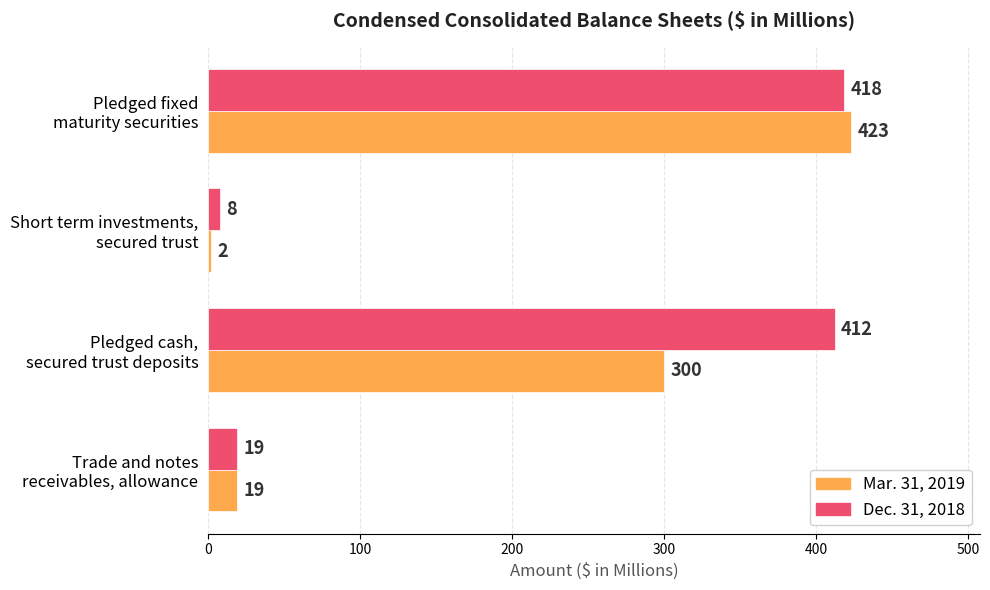

Which series has the largest range (max minus min)?

Mar. 31, 2019